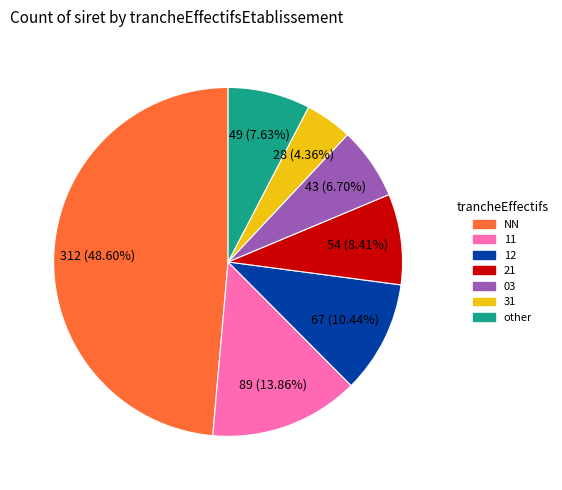

To the nearest percent, what is the average slice percentage?

14%